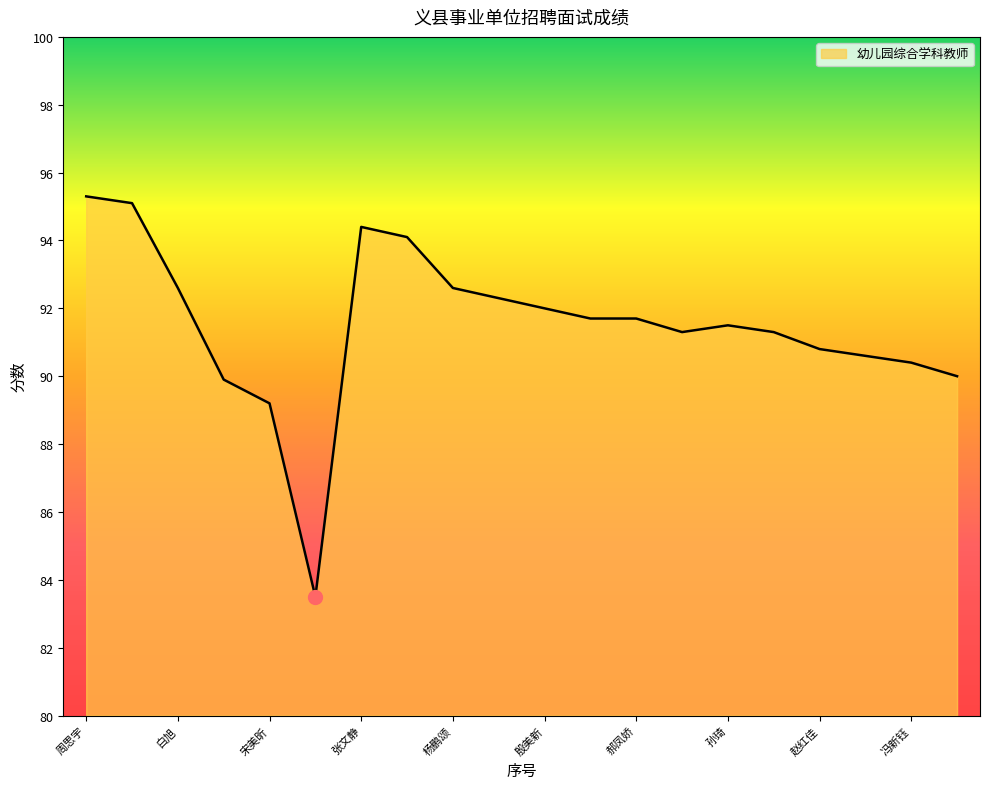

What is the smallest value displayed?

83.5